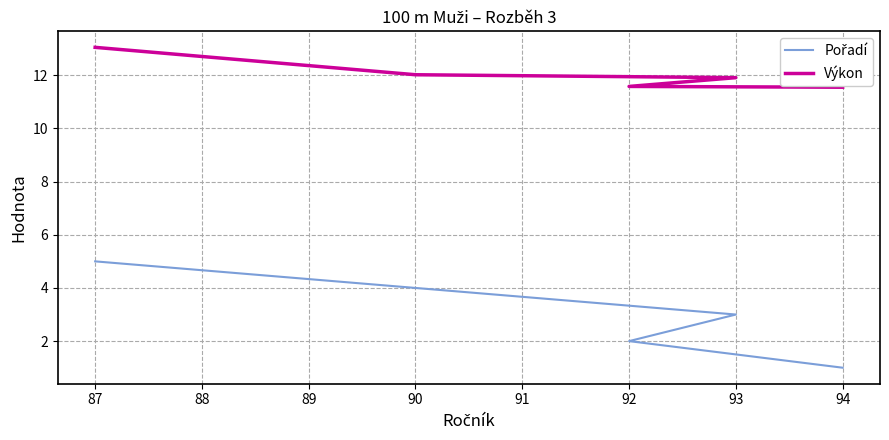

What is the sum of all Výkon values?

60.1